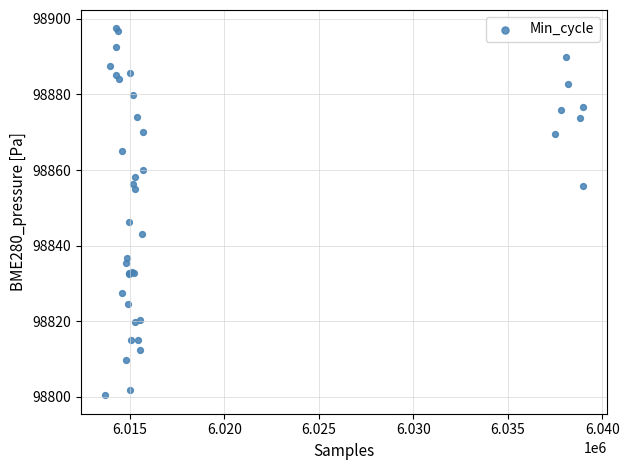

What Y value in the scatter plot is closest to 98848?

98846.4